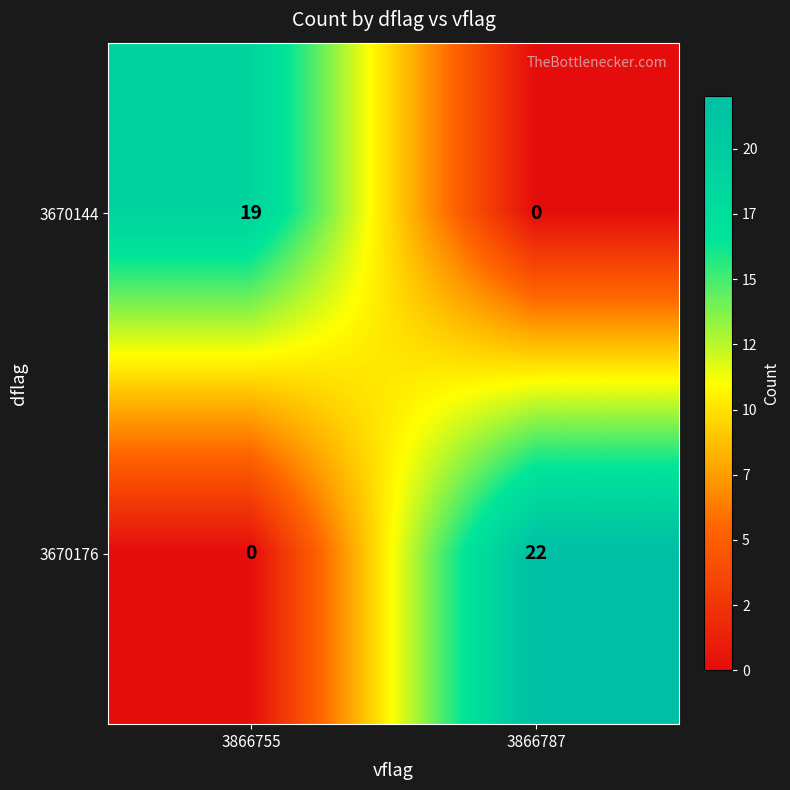

At which category is the sum across all series the highest?

3866787